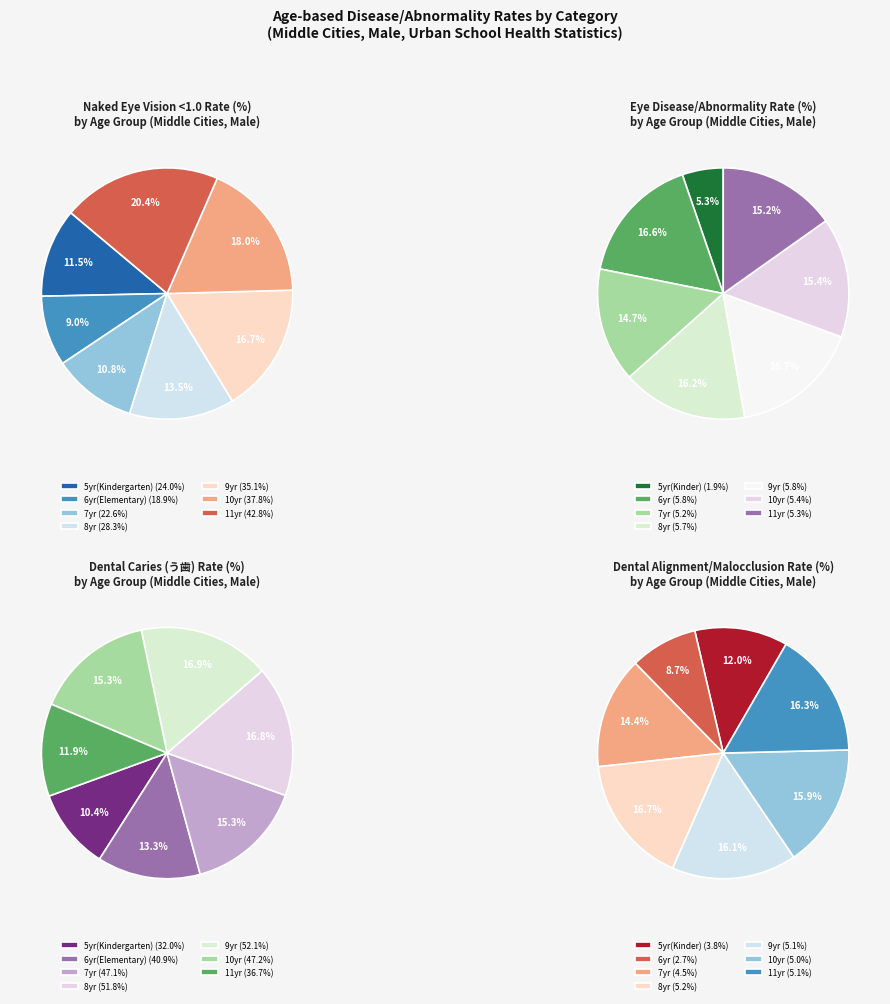

True or false: 0 accounts for 17% of the total.

False